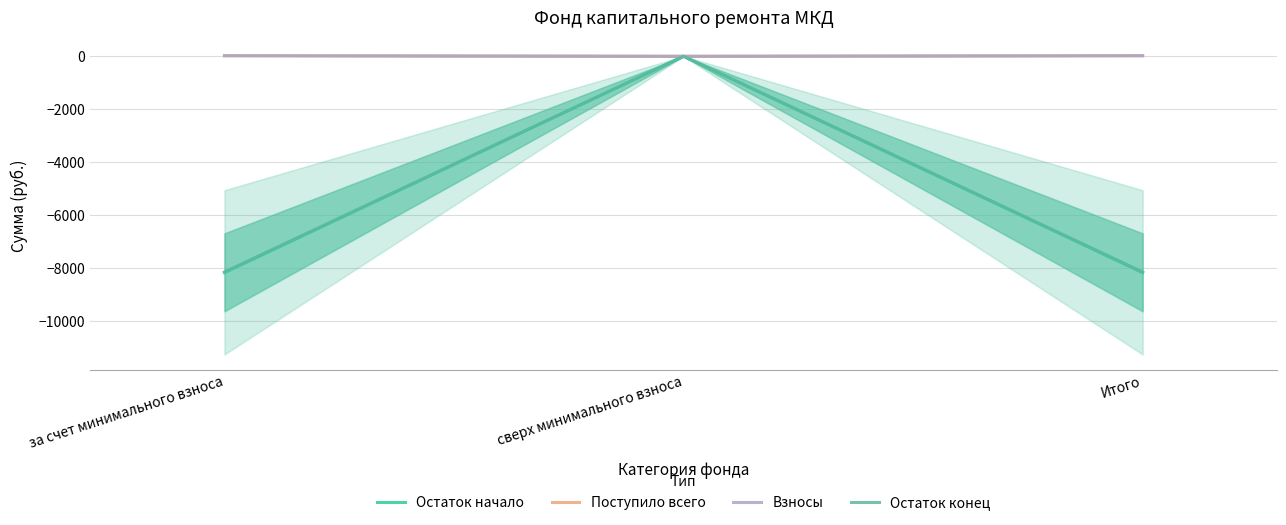

Is it true that Поступило всего equals 40.3 at за счет минимального взноса?

False